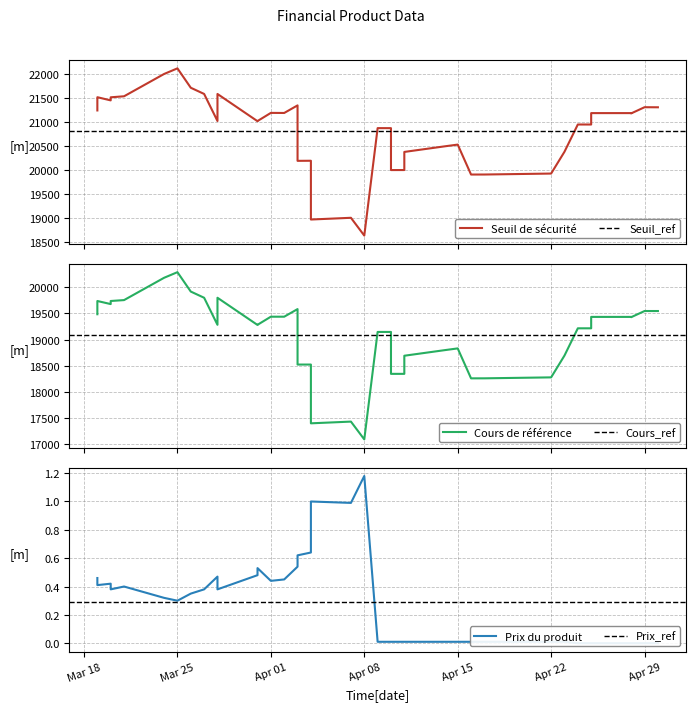

What is the difference between the maximum and minimum values in the Seuil de sécurité series?

3485.2